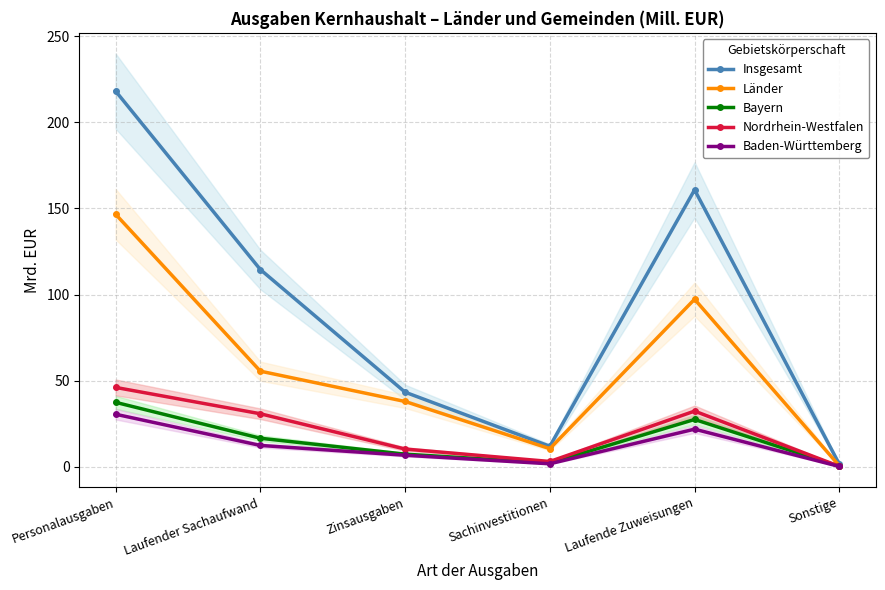

Reading left to right, what are all the values shown in this chart?

Insgesamt: 218.1	114.5	43.3	11.9	160.8	1.5
Länder: 146.6	55.5	37.9	10.5	97.3	0.5
Bayern: 37.4	16.6	7.3	2.2	27.5	0.3
Nordrhein-Westfalen: 46.1	30.8	10.3	3.1	32.3	0.3
Baden-Württemberg: 30.5	12.4	6.7	1.7	21.8	0.2